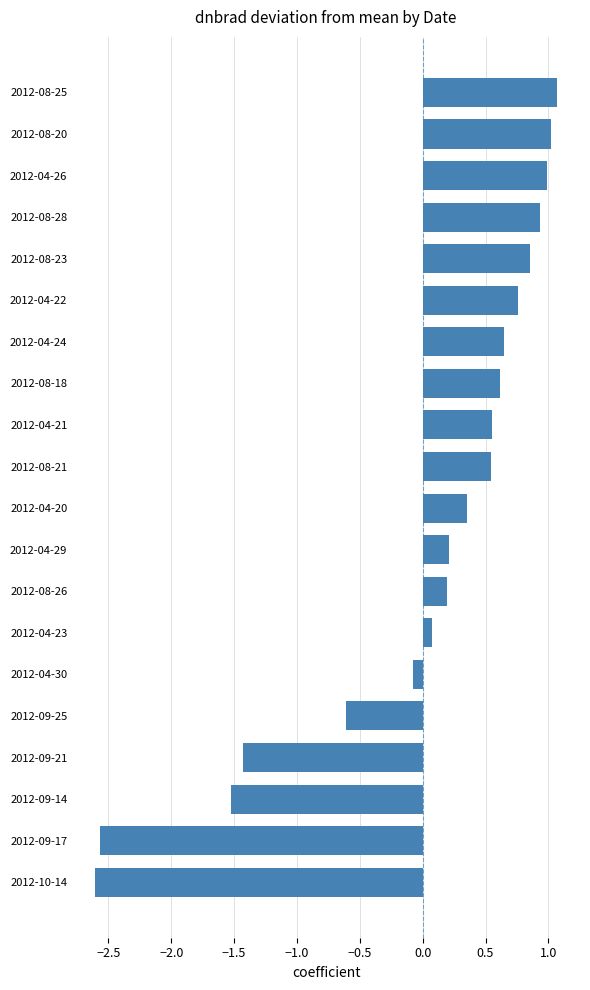

How many values are above zero?

14